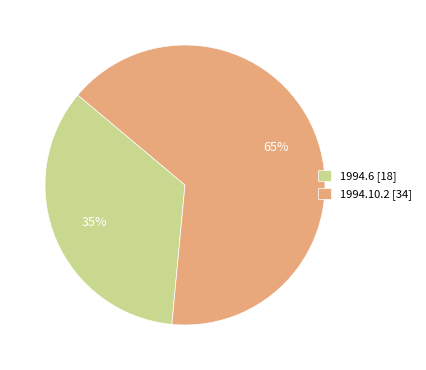

To the nearest percent, what is the combined percentage of 1994.6 and 1994.10.2?

100%